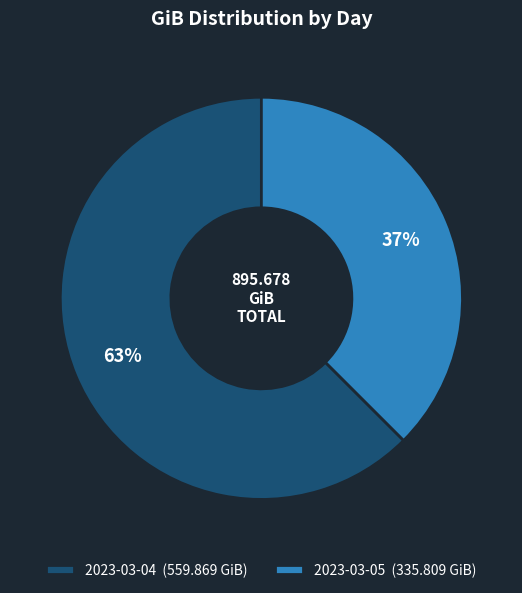

To the nearest percent, what portion does 2023-03-04 represent?

63%